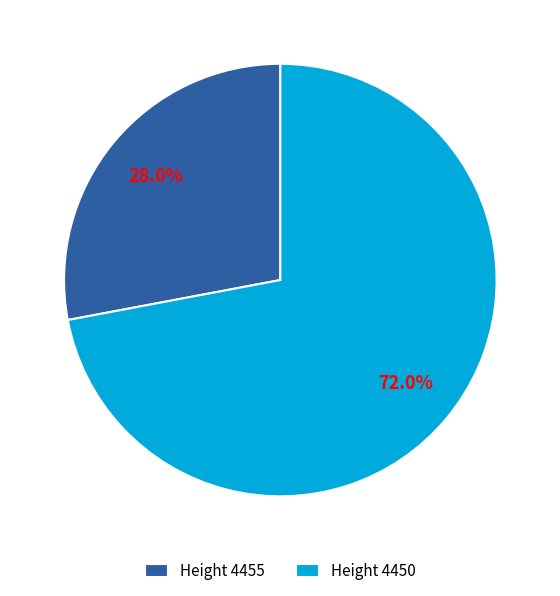

How many segments does this pie chart have?

2